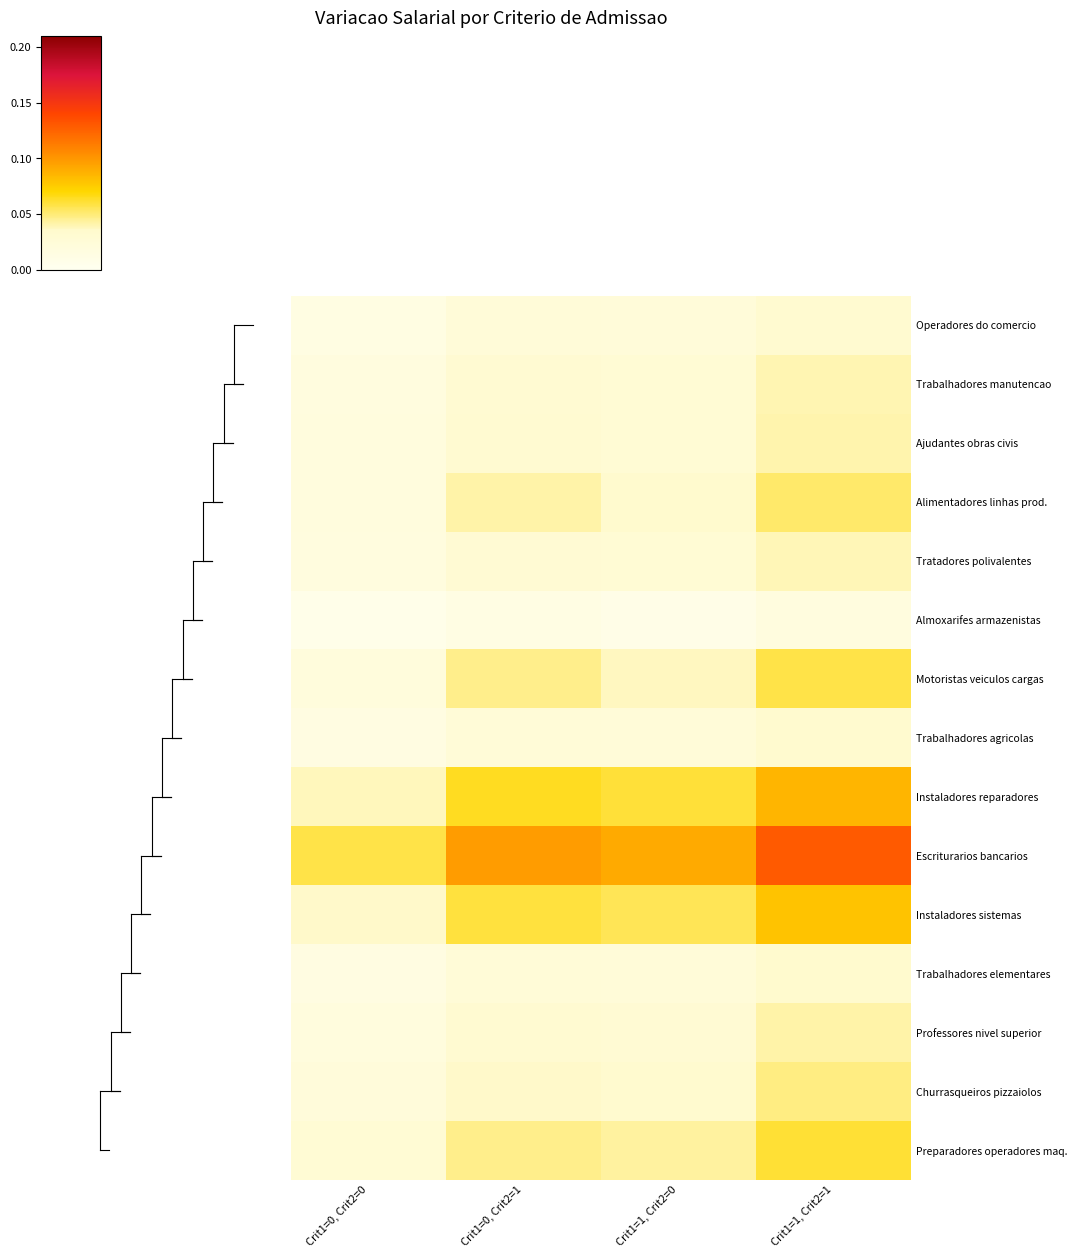

At how many categories does at least one series exceed 0?

4